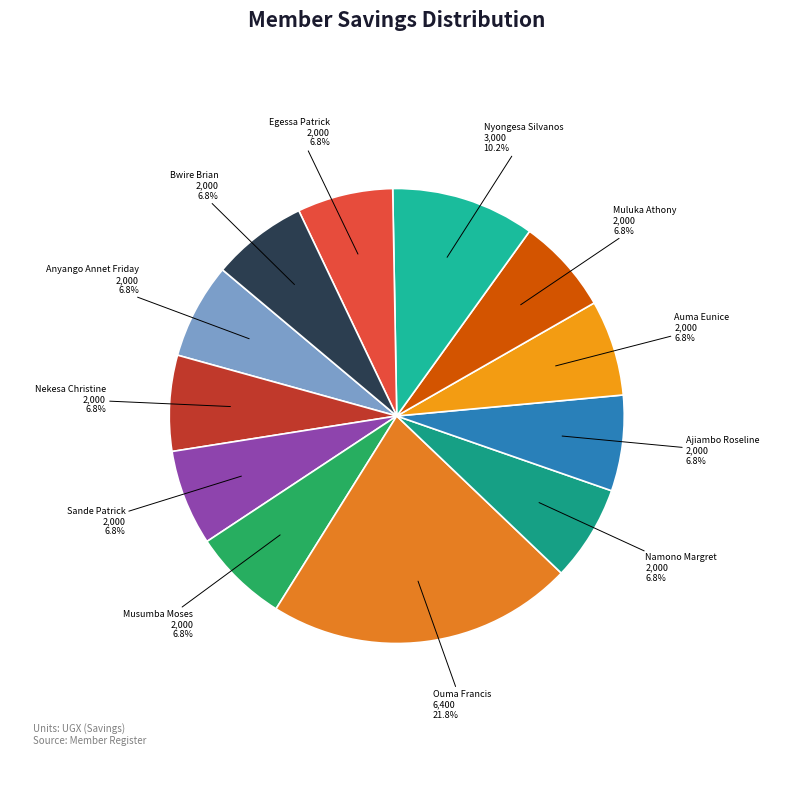

What is the largest slice in the pie chart?

Ouma Francis